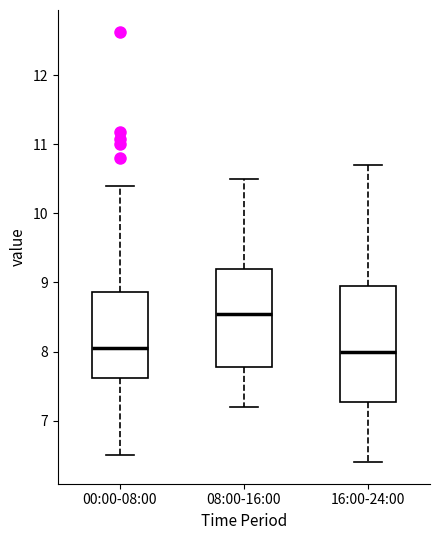

Reading left to right, transcribe this box plot: for each box, give where its median line is, the range the box spans, and where its two whiskers end, as read against the y-axis. The values are not printed on the chart, so give them approximately, as read against the axis.

00:00-08:00: median 8.1, box 7.6 to 8.9, whiskers 6.5 to 10.4
08:00-16:00: median 8.6, box 7.8 to 9.2, whiskers 7.2 to 10.5
16:00-24:00: median 8.0, box 7.3 to 9.0, whiskers 6.4 to 10.7